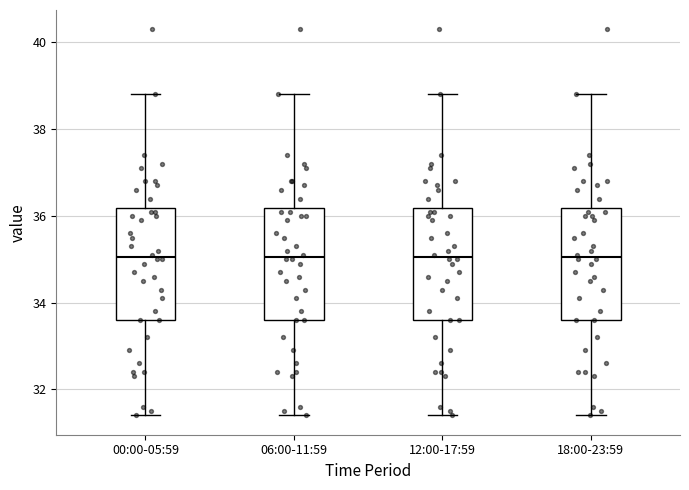

Reading left to right, read every box against the y-axis: the position of its median line, the range the box covers, and the ends of its whiskers. The values are not printed on the chart, so give them approximately, as read against the axis.

00:00-05:59: median 35.0, box 33.6 to 36.2, whiskers 31.4 to 38.8
06:00-11:59: median 35.0, box 33.6 to 36.2, whiskers 31.4 to 38.8
12:00-17:59: median 35.0, box 33.6 to 36.2, whiskers 31.4 to 38.8
18:00-23:59: median 35.0, box 33.6 to 36.2, whiskers 31.4 to 38.8